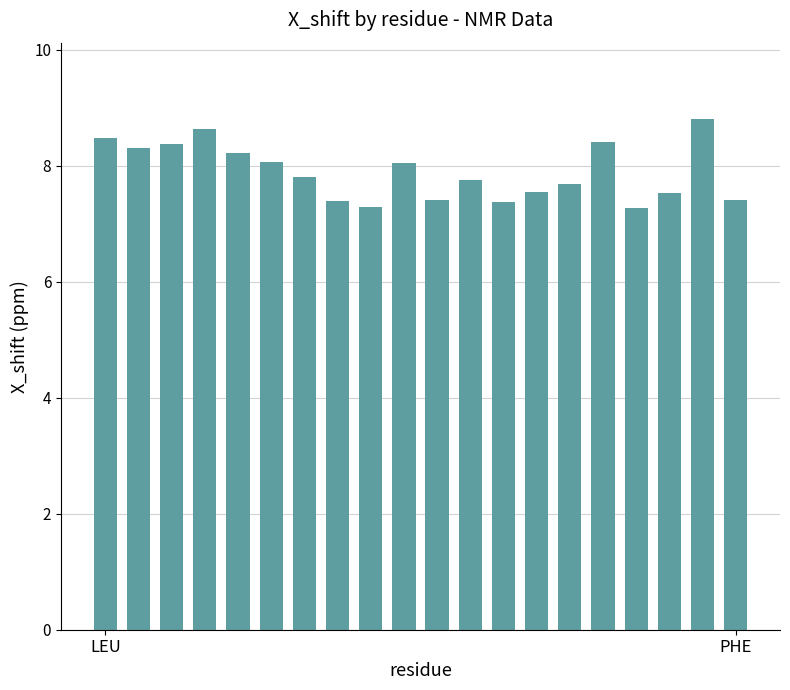

What is the smallest value displayed?

7.3